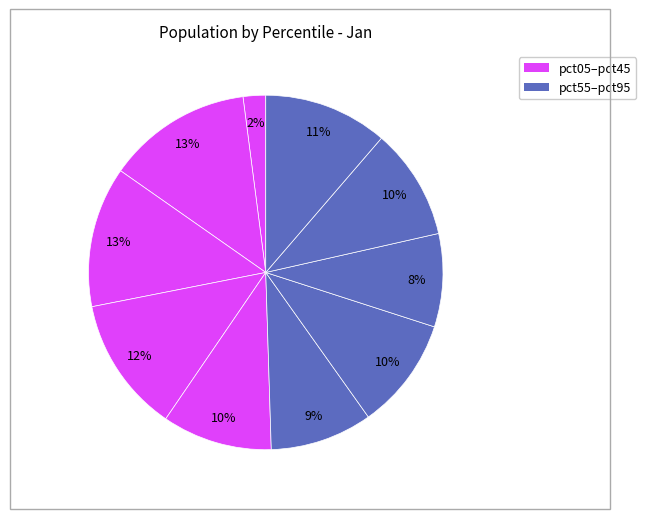

How many slices are in this pie chart?

10